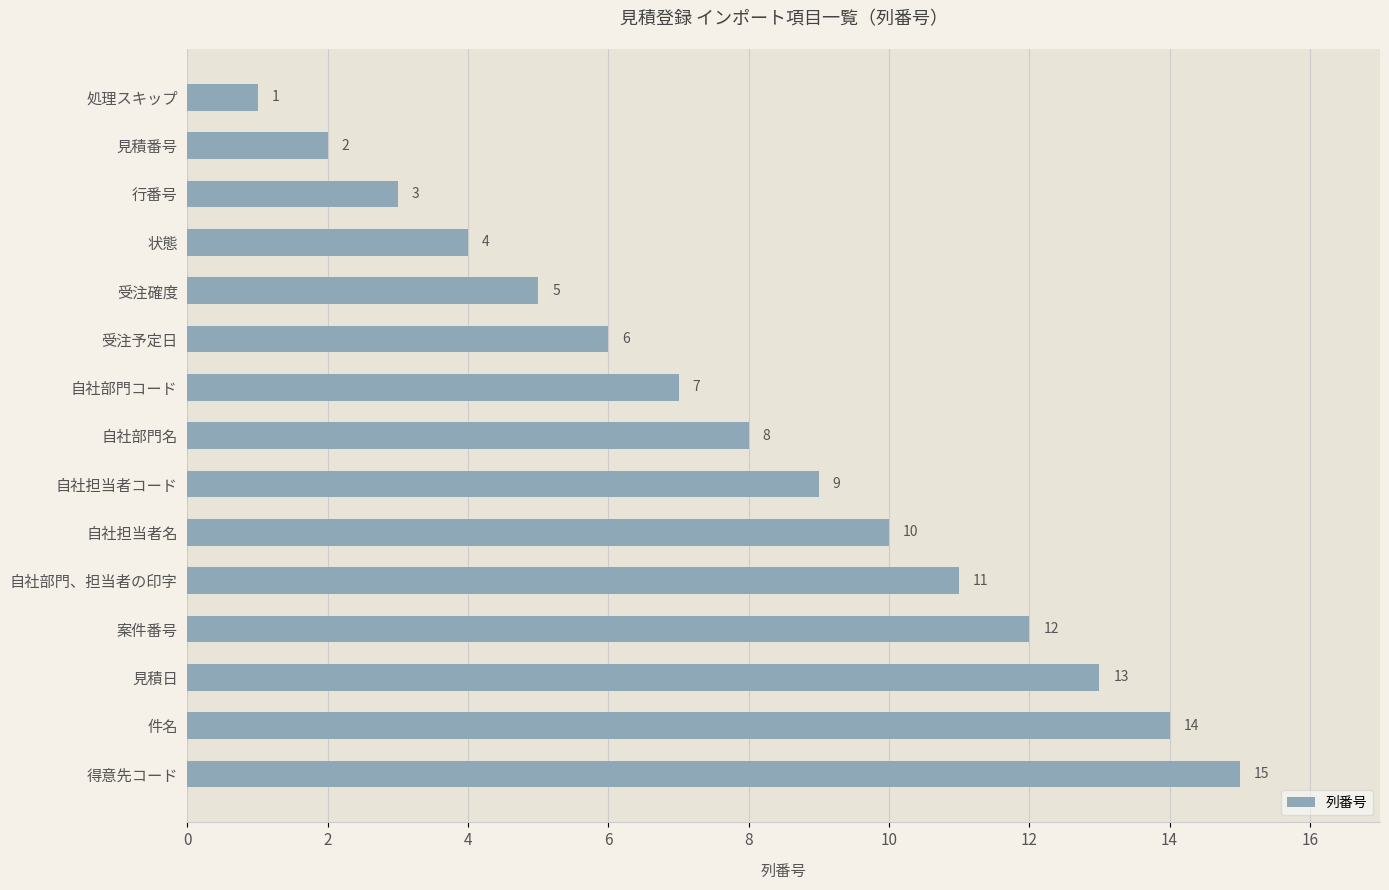

What is the label of the 2nd bar from the bottom?

件名